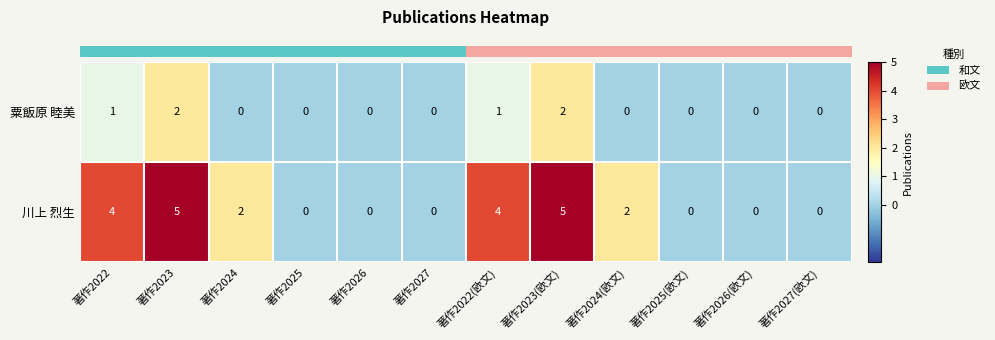

How many categories are shown in the chart?

12